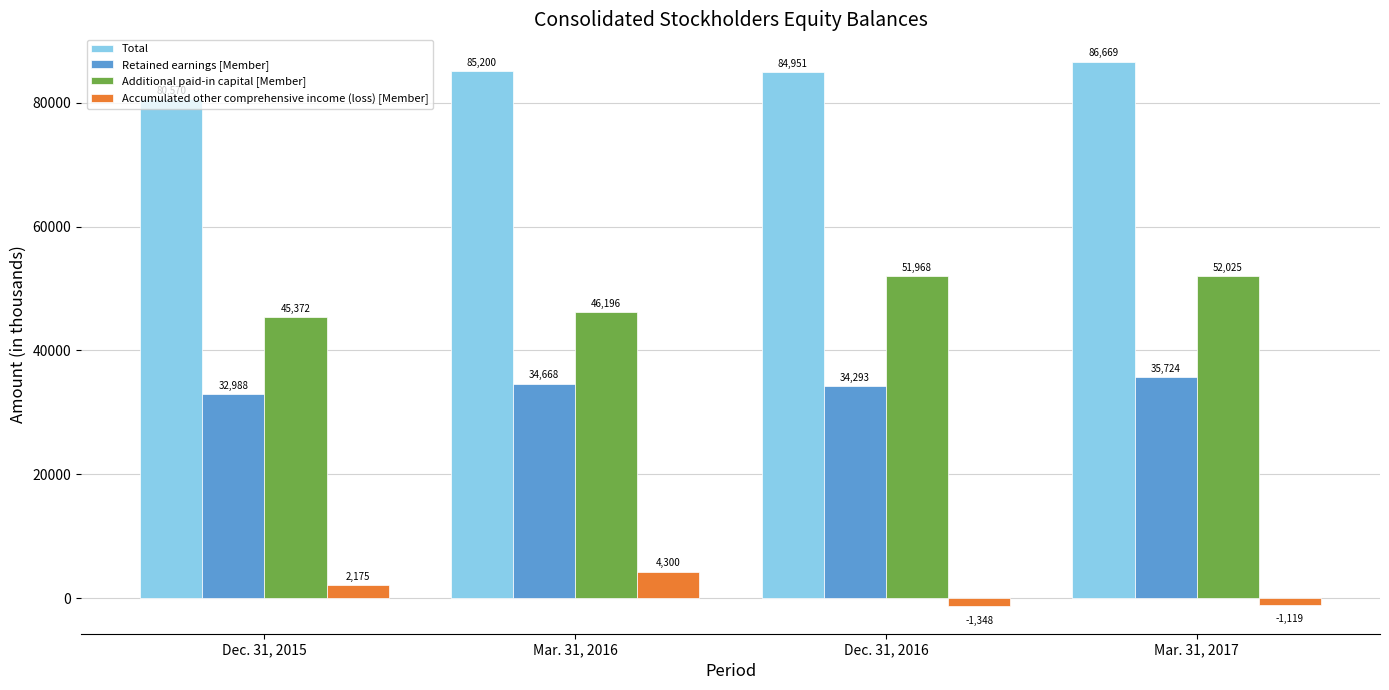

What is the difference between the second highest and second lowest values in the Total series?

249